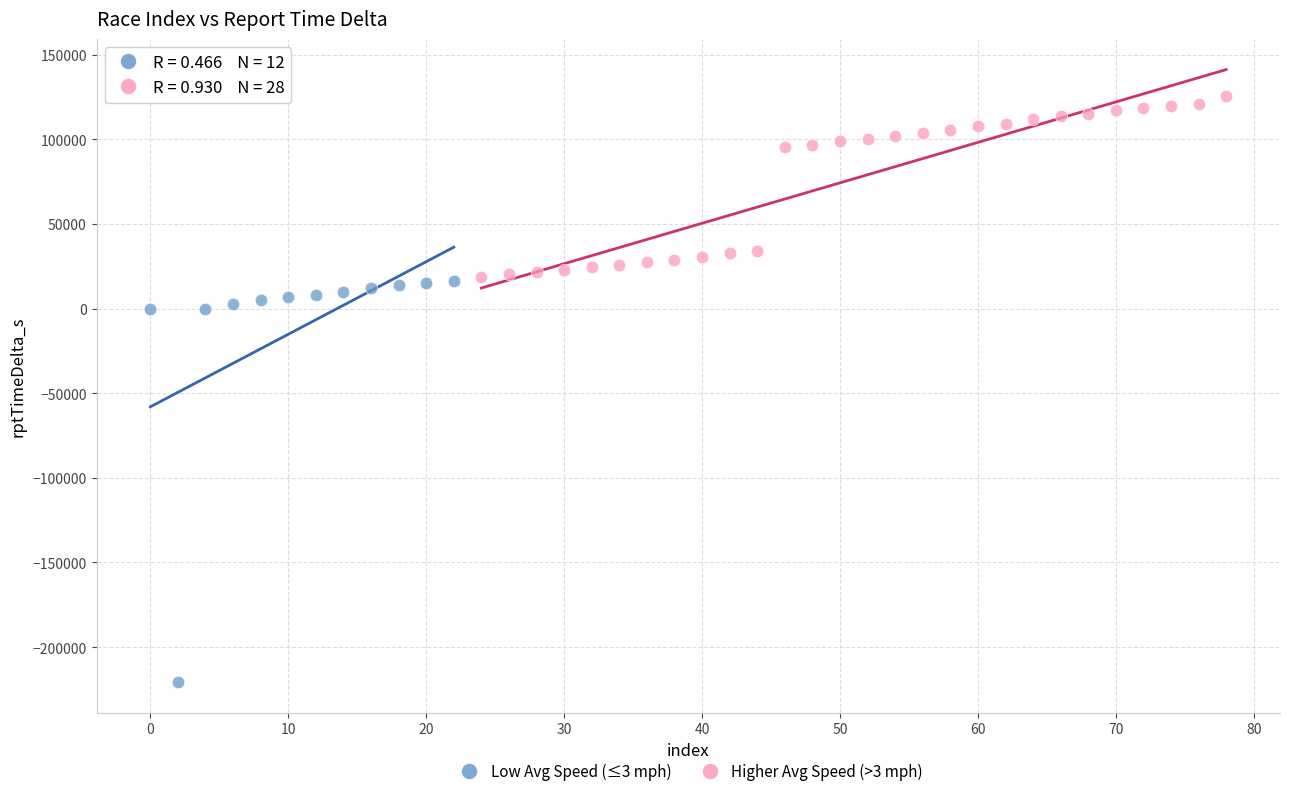

Which series reaches the minimum Y coordinate?

Low Avg Speed (≤3 mph)